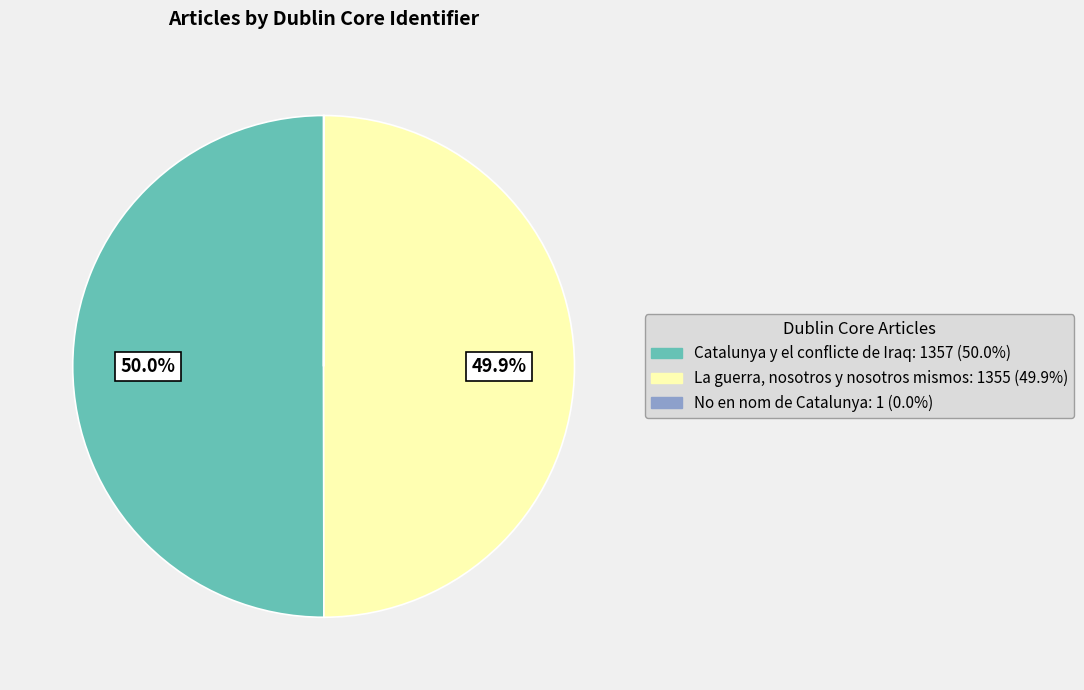

What percentage do La guerra, nosotros y nosotros mismos and Catalunya y el conflicte de Iraq together represent?

100.0%